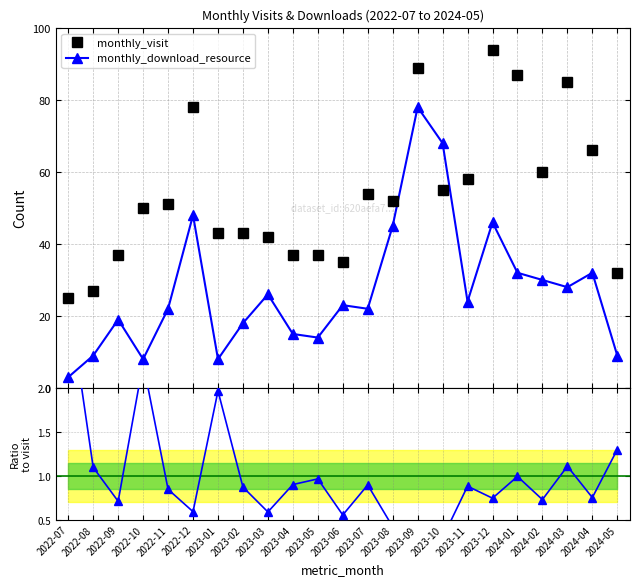

Where does the monthly_download_resource series first go above 23?

2022-12